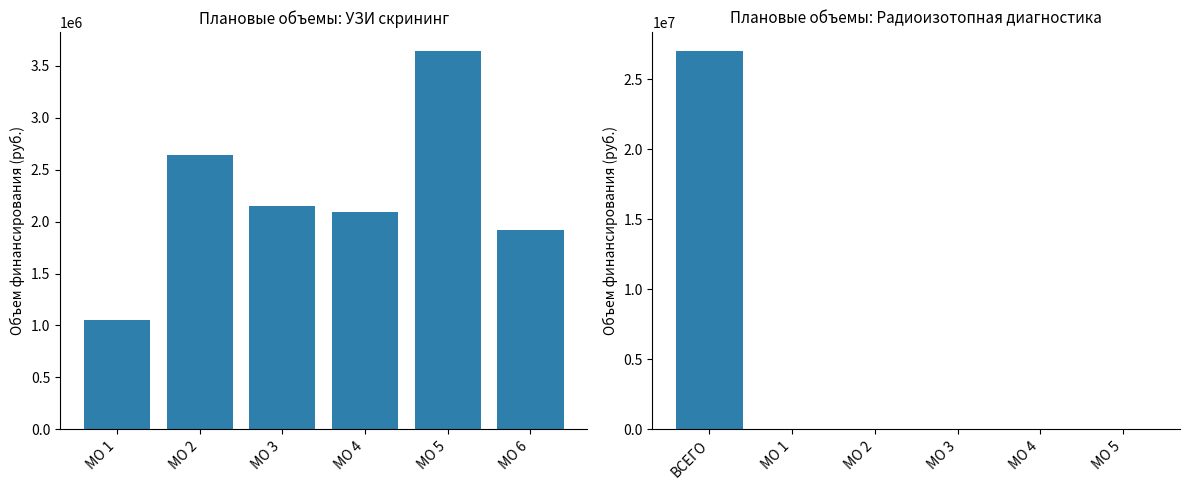

At how many categories does at least one series exceed 10787285?

1